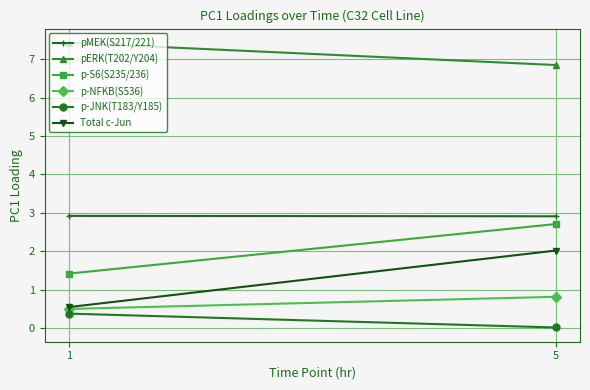

Between 1 and 5, which series saw the biggest shift?

Total c-Jun